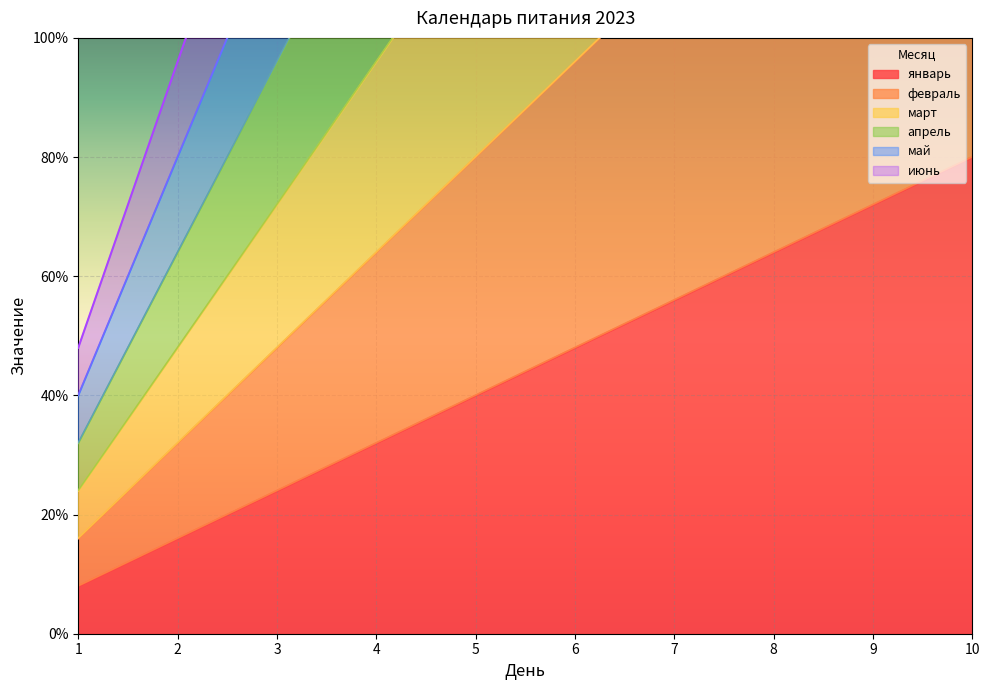

Which category has the lowest value in the январь series?

1